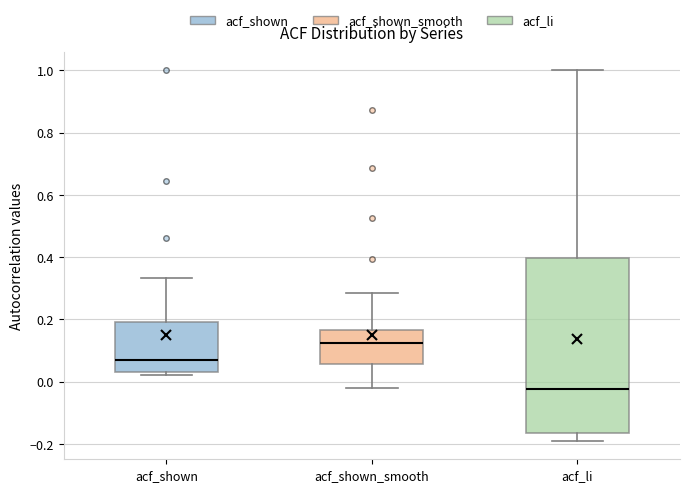

Reading left to right, transcribe this box plot: for each box, give where its median line is, the range the box spans, and where its two whiskers end, as read against the y-axis. The values are not printed on the chart, so give them approximately, as read against the axis.

acf_shown: median 0.06, box 0.04 to 0.20, whiskers 0.02 to 0.34
acf_shown_smooth: median 0.12, box 0.06 to 0.16, whiskers -0.02 to 0.28
acf_li: median -0.02, box -0.16 to 0.40, whiskers -0.18 to 1.00